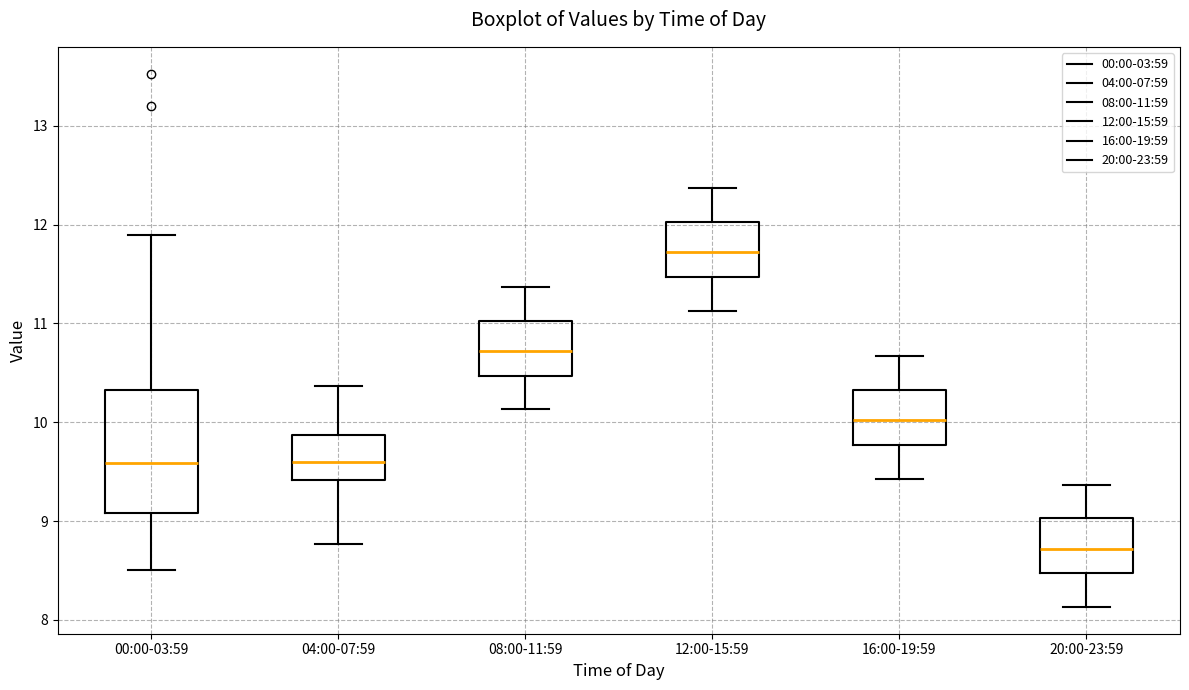

Where is the upper edge of the box for 00:00-03:59 on the y-axis? The values are not printed on the chart, so give them approximately, as read against the axis.

10.3